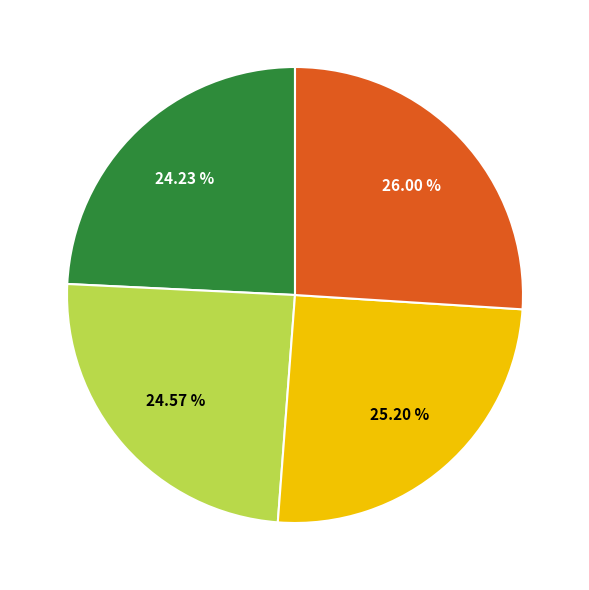

How many slices are in this pie chart?

4